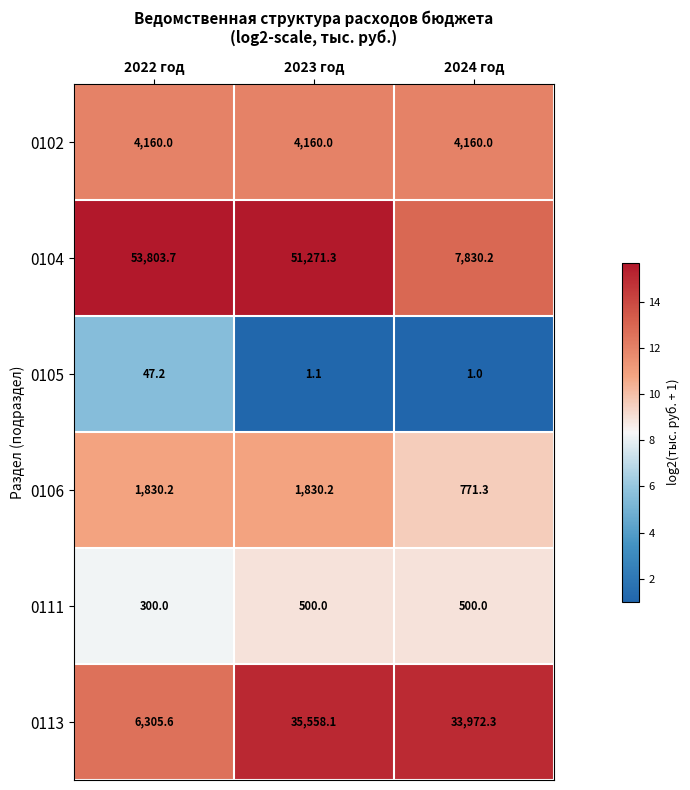

The 0106 series shows 1830.2 at 2023 год. True or false?

True